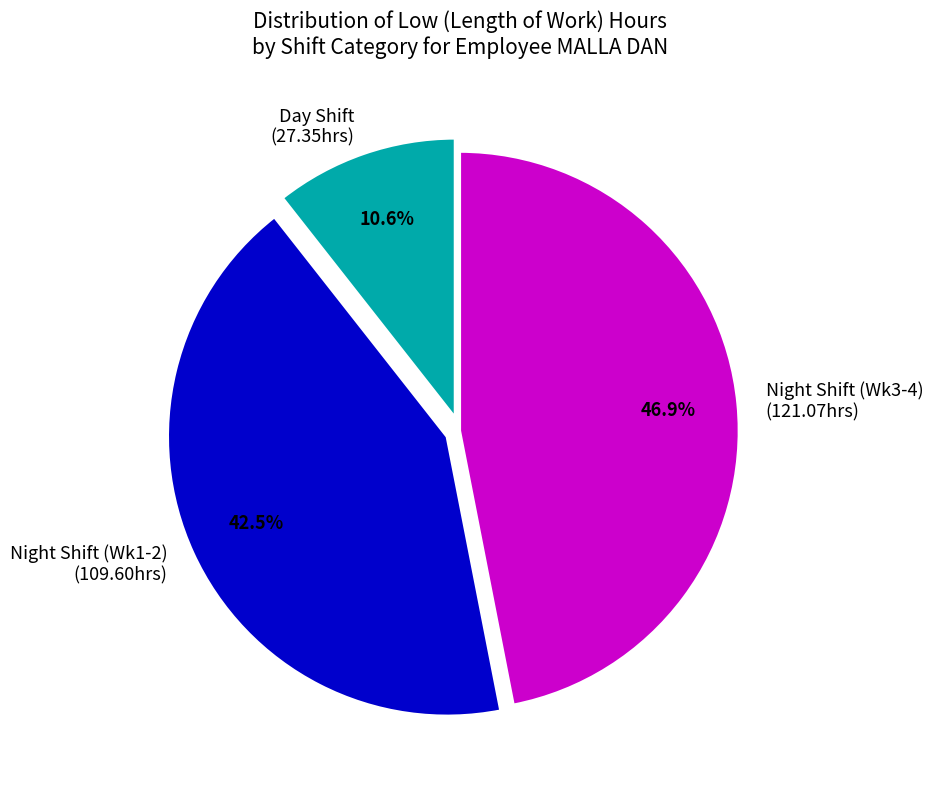

Which category has the biggest portion of the pie?

Night Shift (Wk3-4) (121.07hrs)